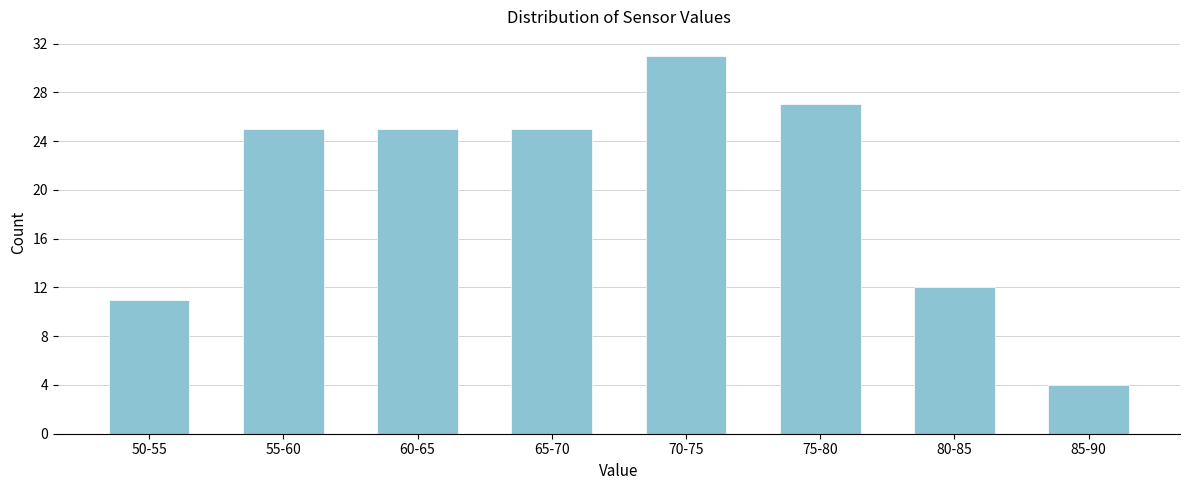

Reading left to right, extract all data points from this chart.

50-55=11	55-60=25	60-65=25	65-70=25	70-75=31	75-80=27	80-85=12	85-90=4